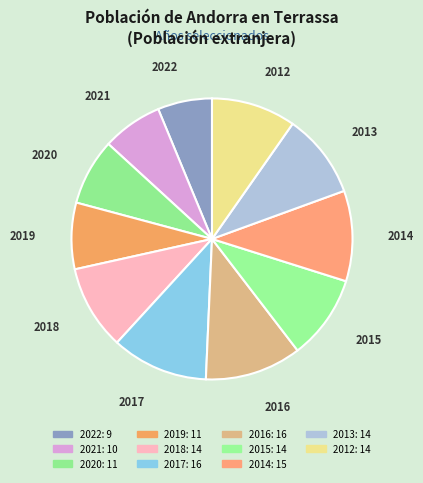

Is it true that 2022 is 21% of the pie?

False